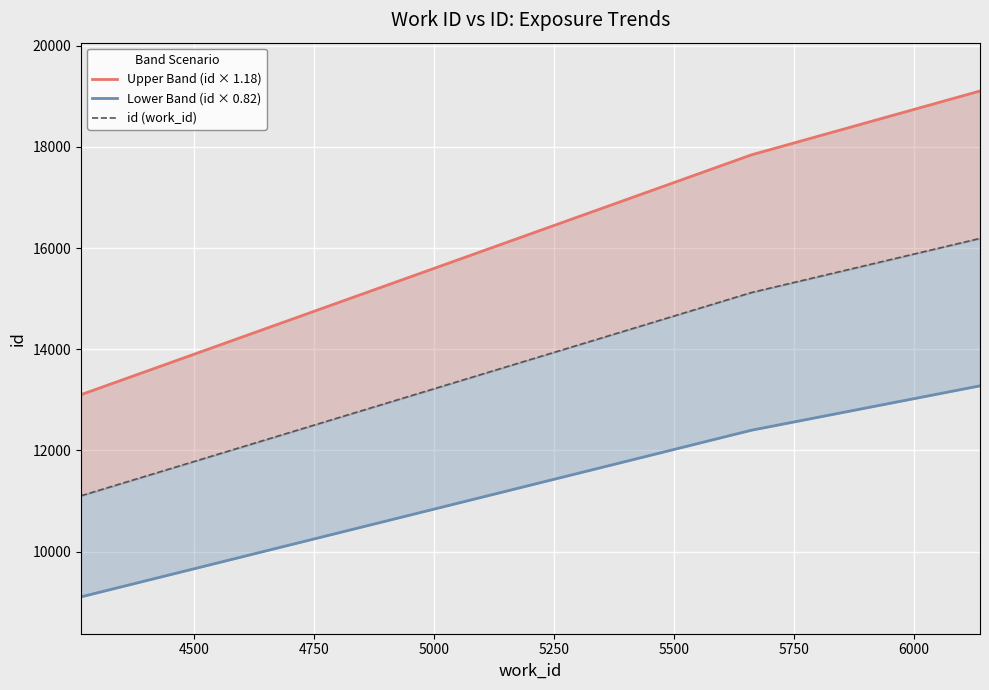

Rank the categories by value from highest to lowest.

6137, 5658, 4264